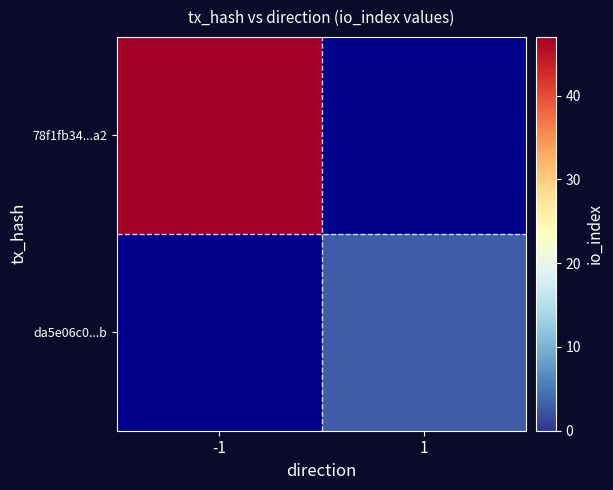

At which category does the chart reach its peak across all series?

-1